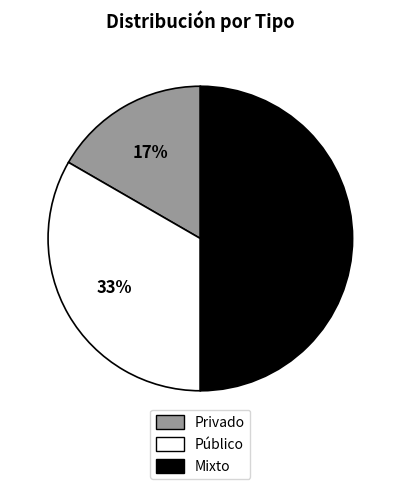

Combined, do Mixto and Público account for over 50%?

Yes